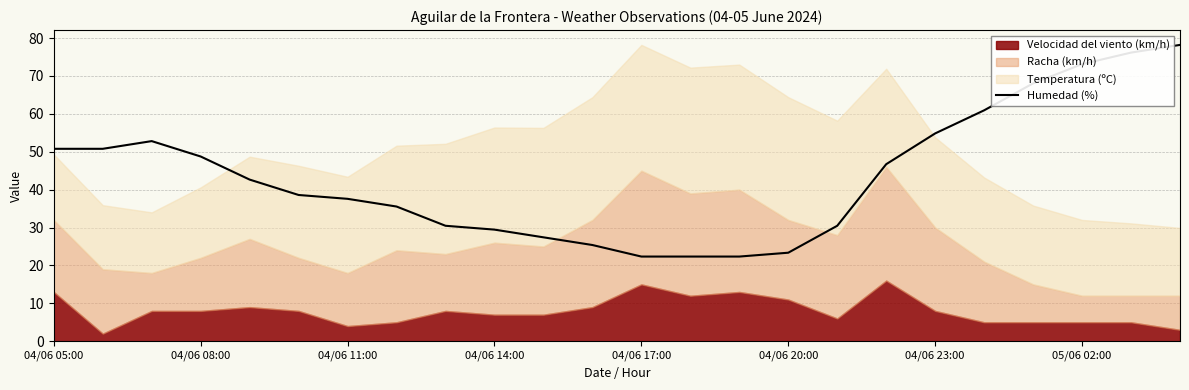

Is it true that Humedad (%) equals 24.8 at 05/06 02:00?

False